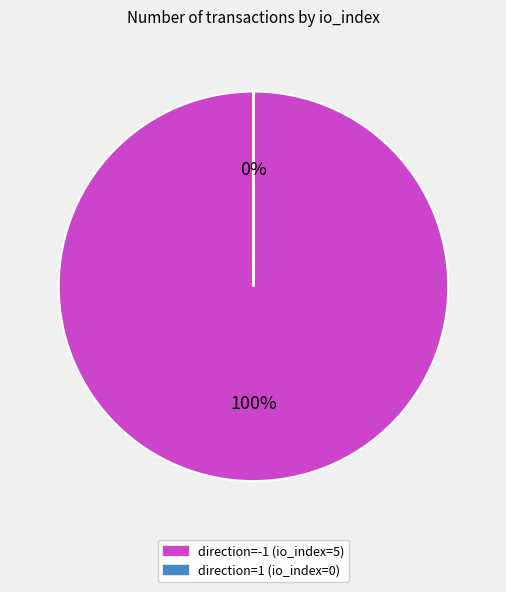

Is it true that direction=-1 (io_index=5) is 88% of the pie?

False